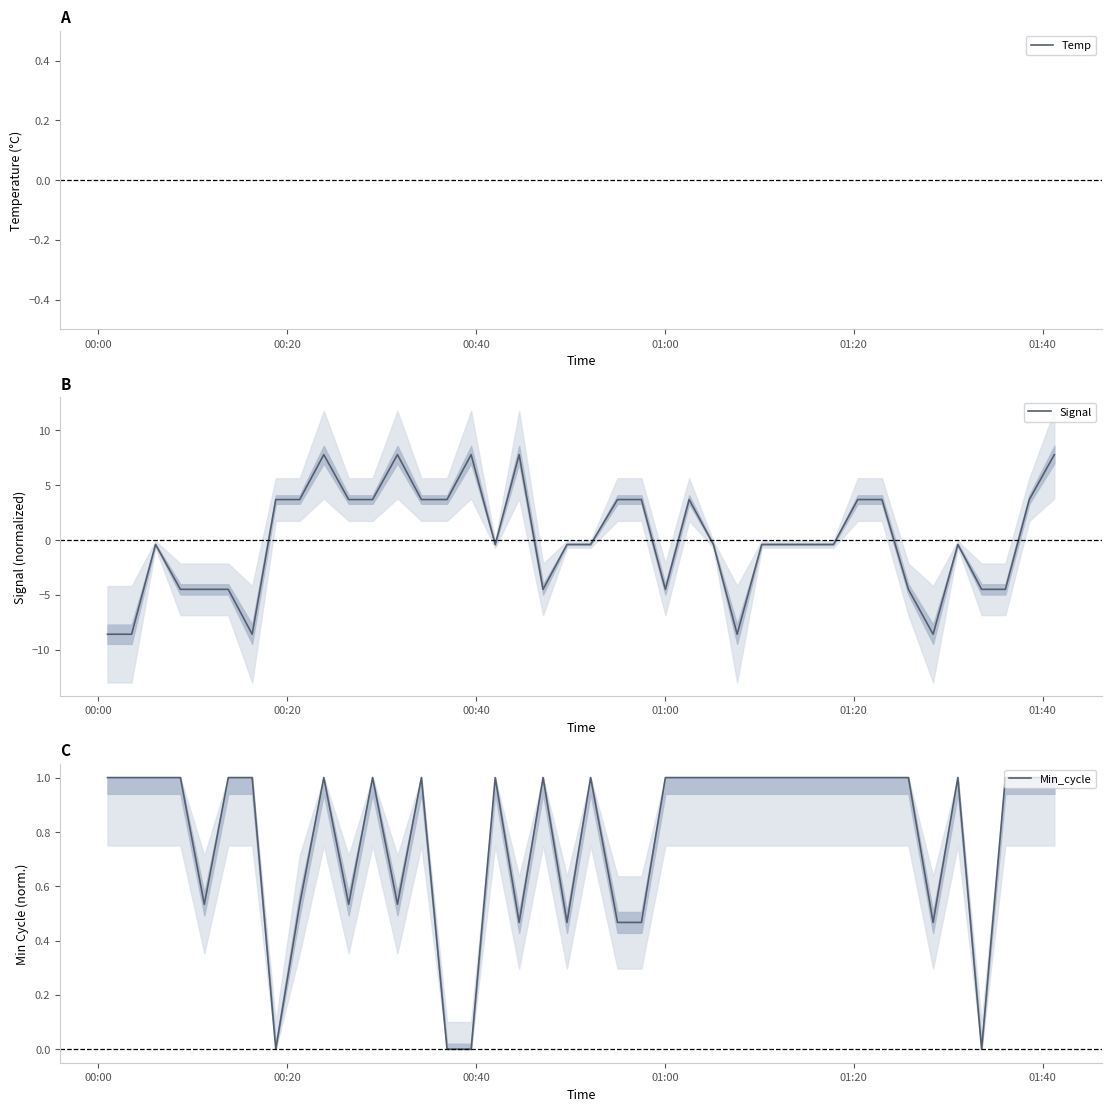

True or false: Temp and Min_cycle cross at least once.

False